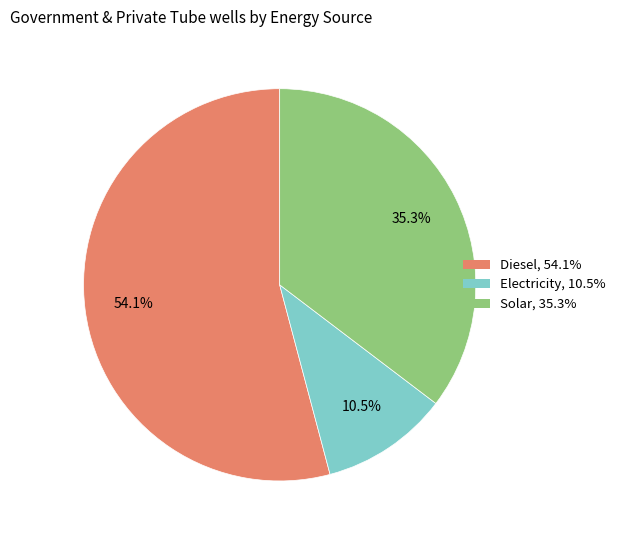

Count the number of slices in the pie.

3